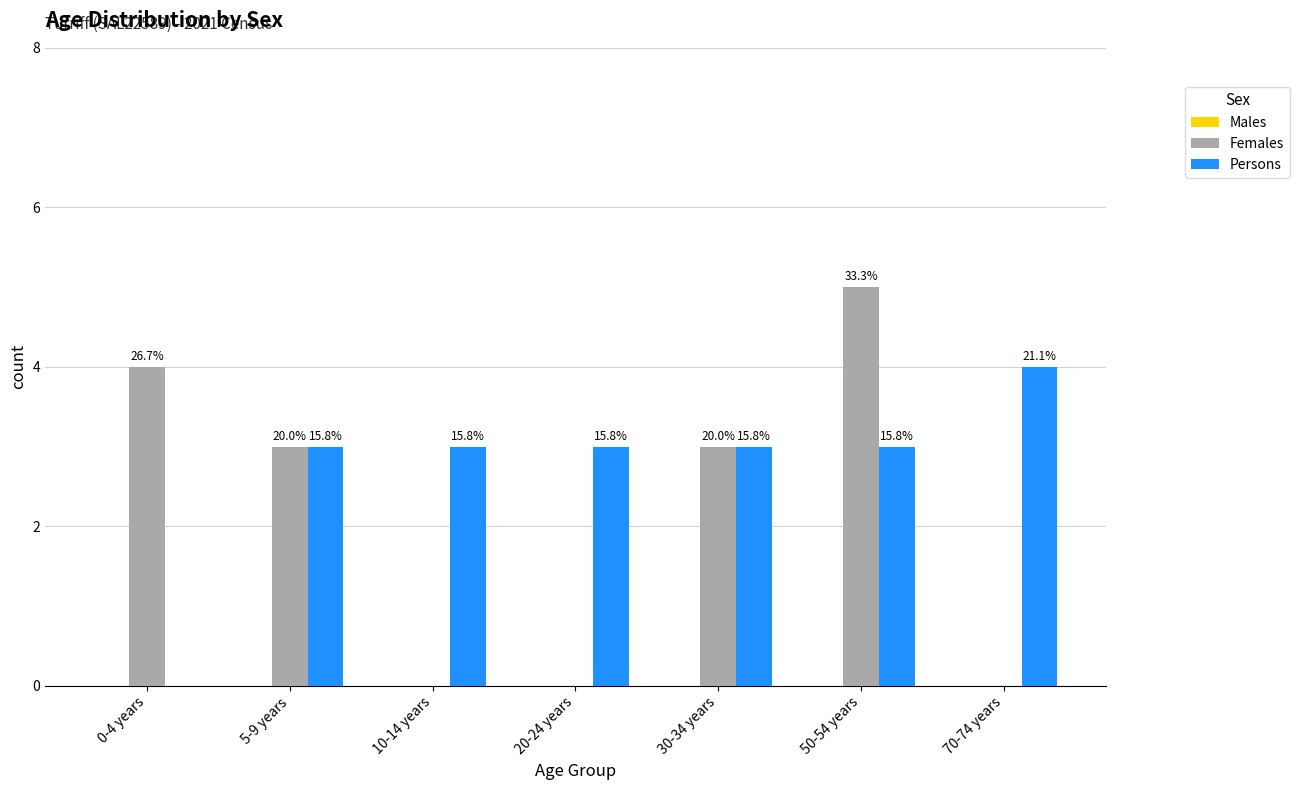

Is it true that Persons equals 3 at 30-34 years?

True